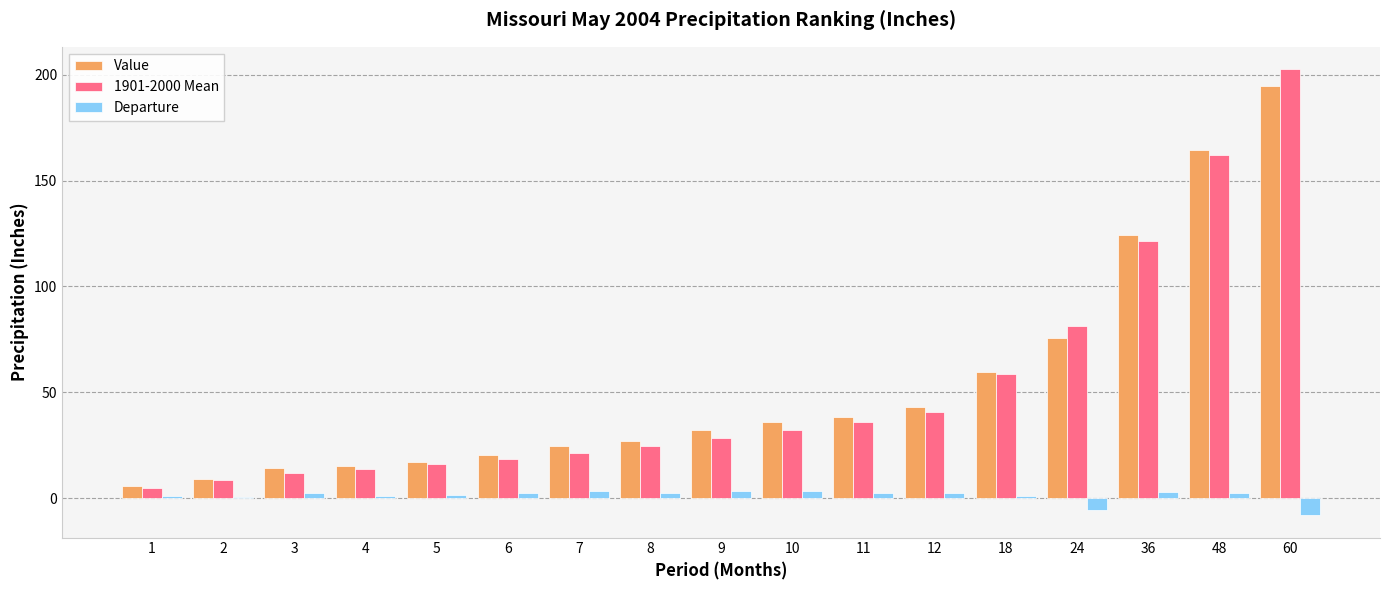

What is the greatest value displayed?

202.7